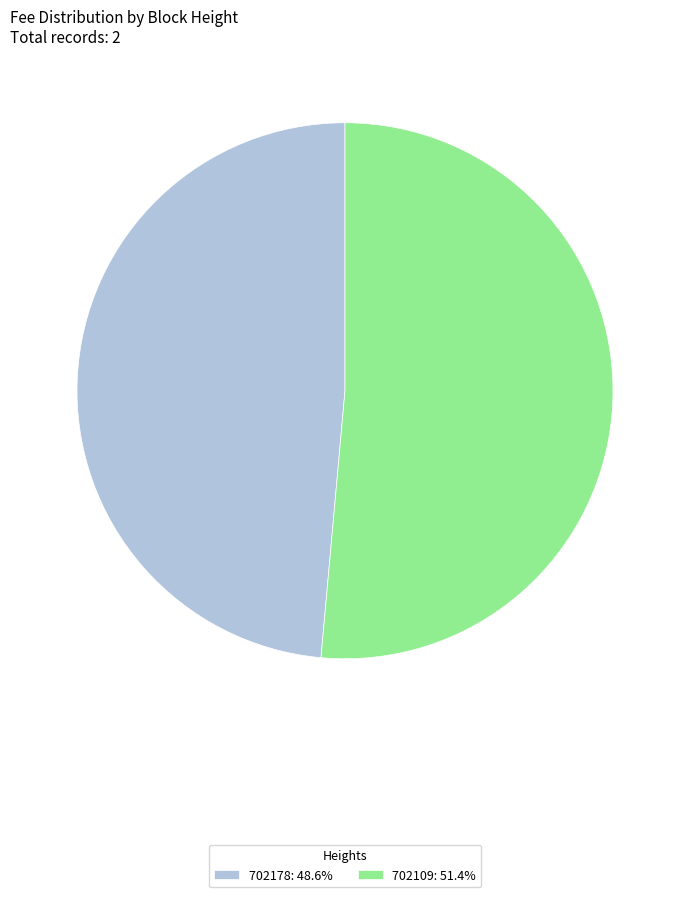

Is the sum of 702178: 48.6% and 702109: 51.4% greater than half?

Yes